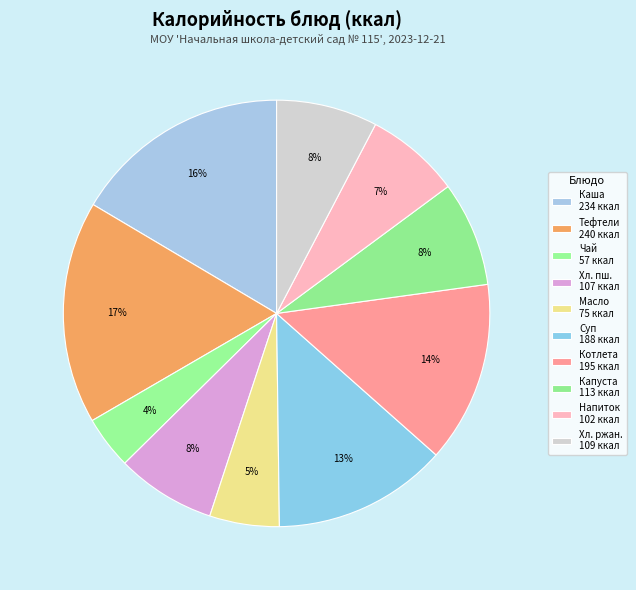

Does any single category account for the majority?

No